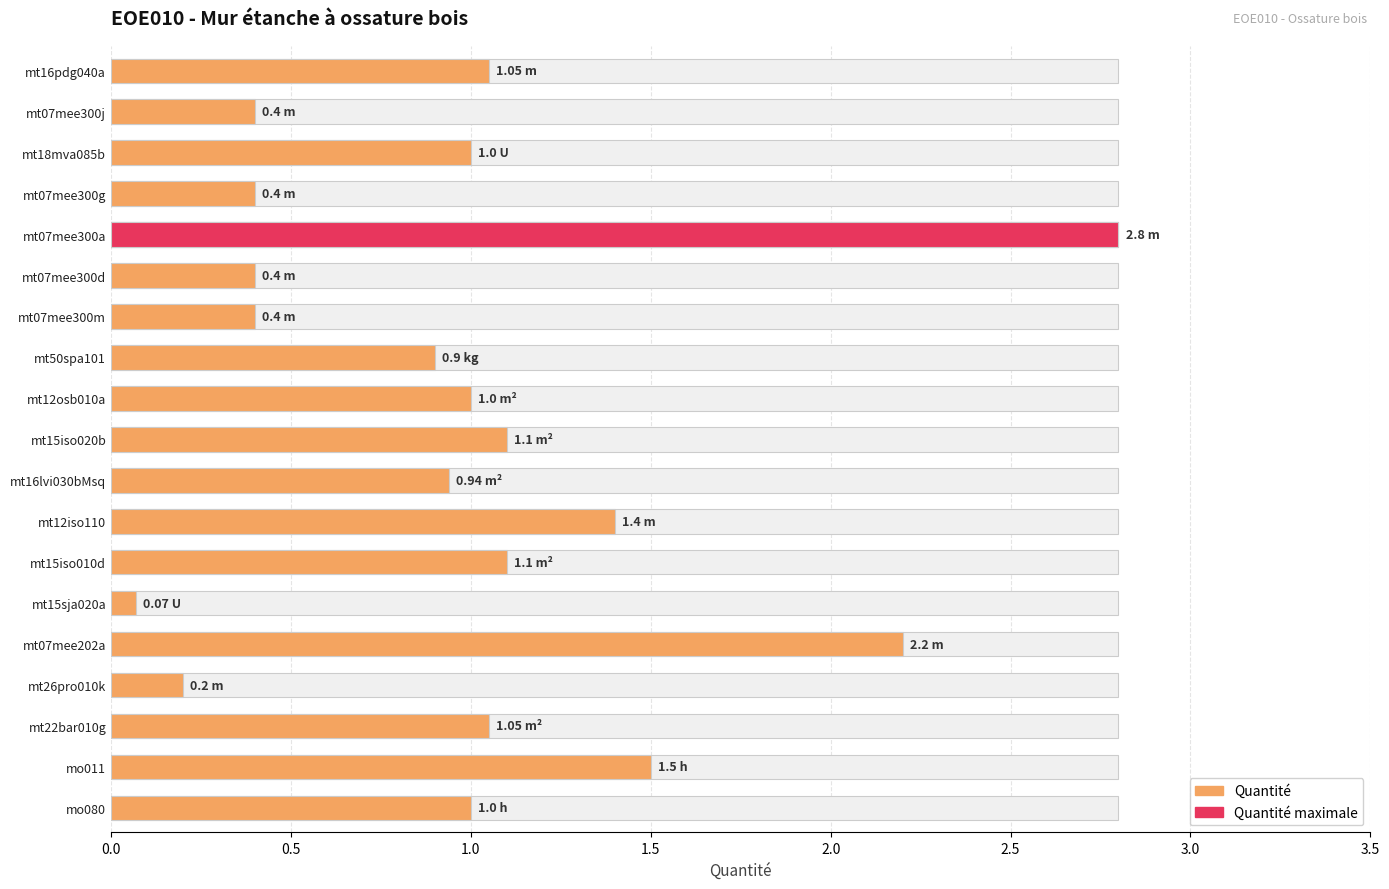

Does the chart contain any negative values?

No